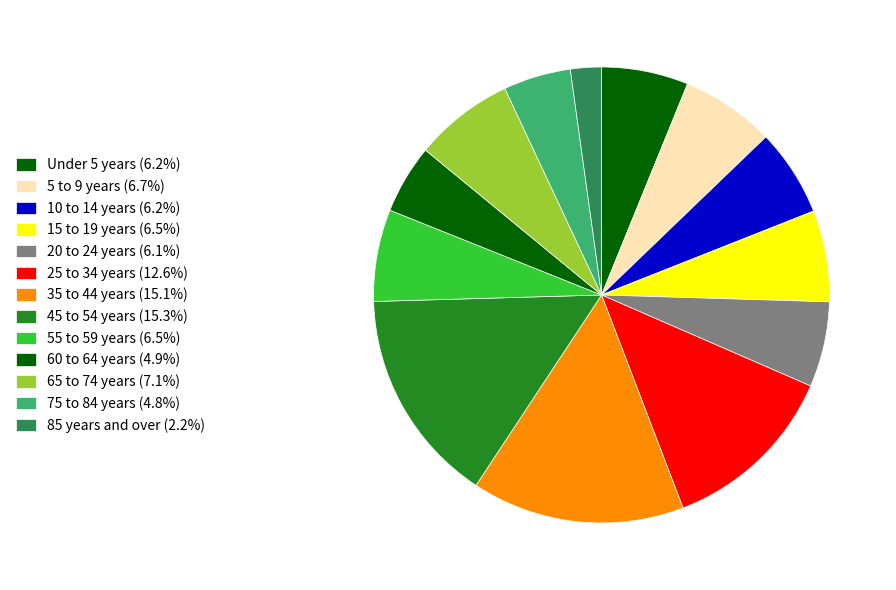

What is the largest slice in the pie chart?

45 to 54 years